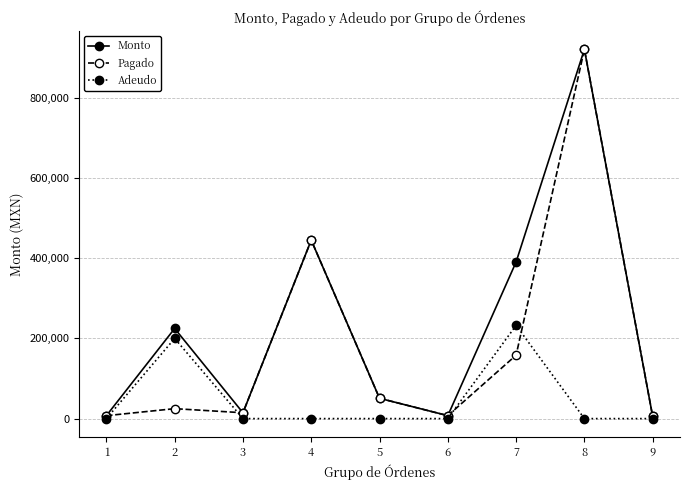

How many times do Pagado and Adeudo cross each other?

4